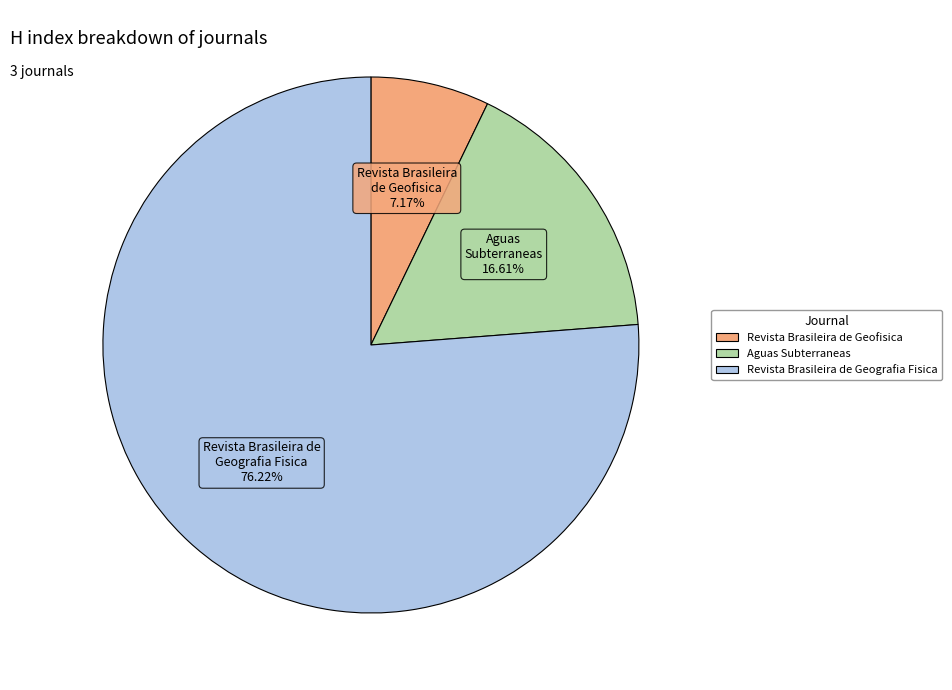

What is the majority slice?

Revista Brasileira de Geografia Fisica